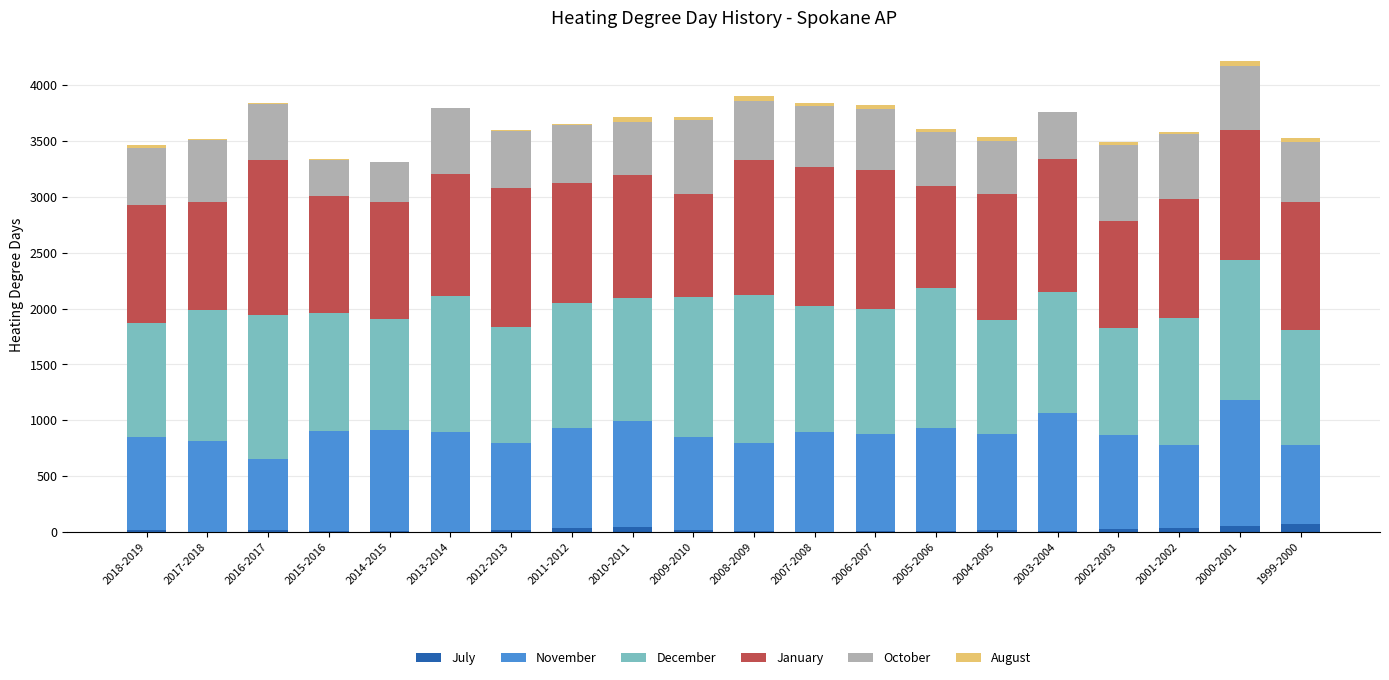

True or false: January has a value of 1090 at 2013-2014.

True